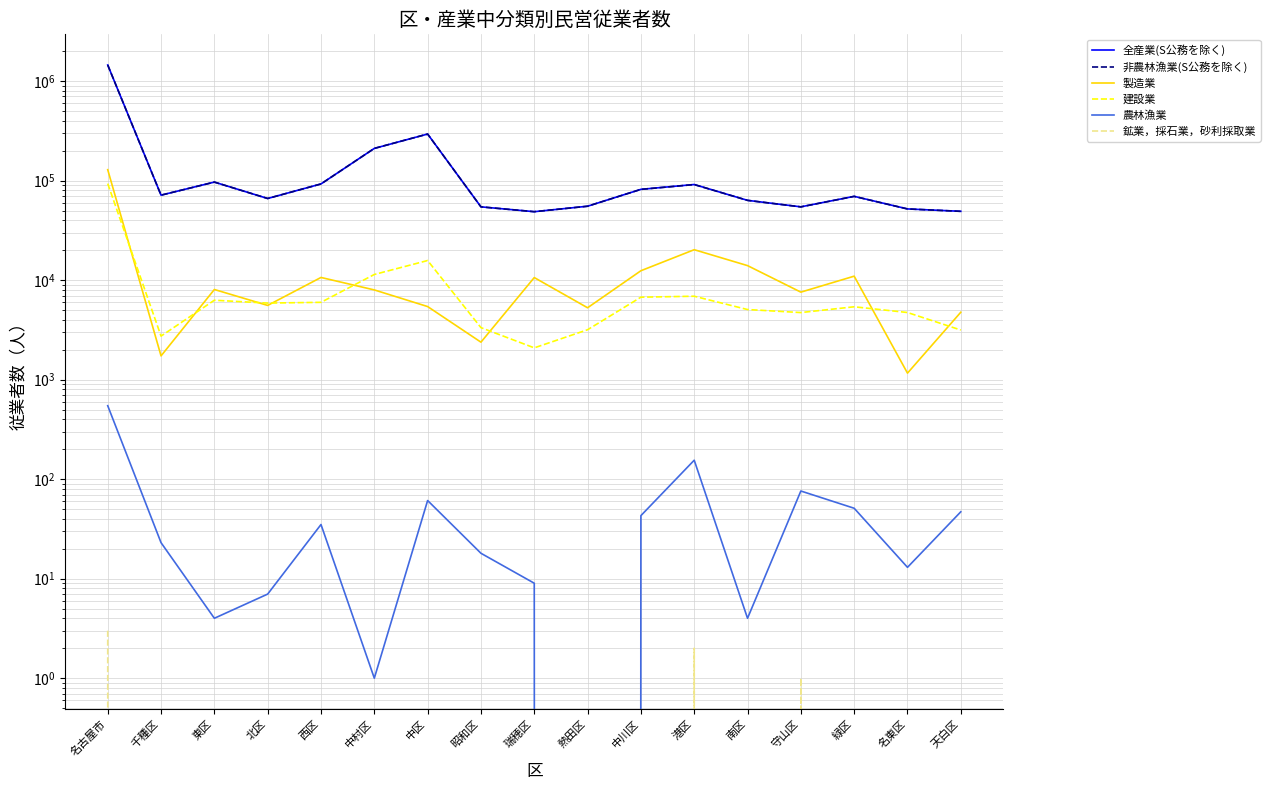

What is the sum of the 建設業 values at 瑞穂区 and 東区?

8364